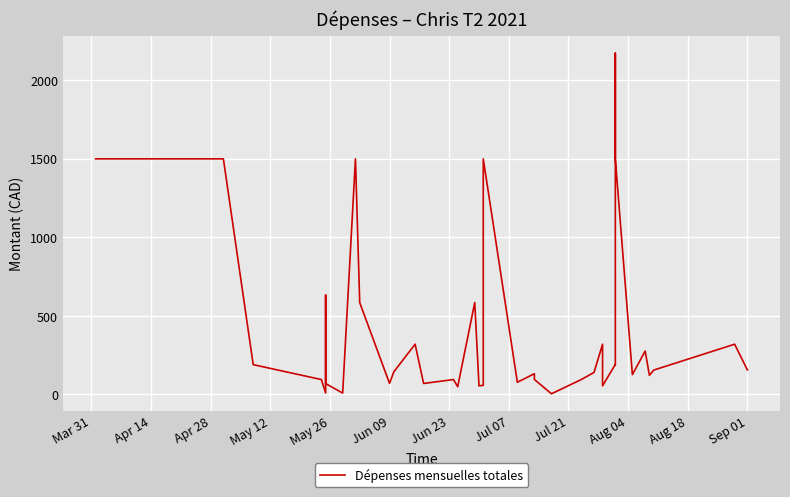

How many points are lower than both their immediate neighbors (excluding endpoints)?

12